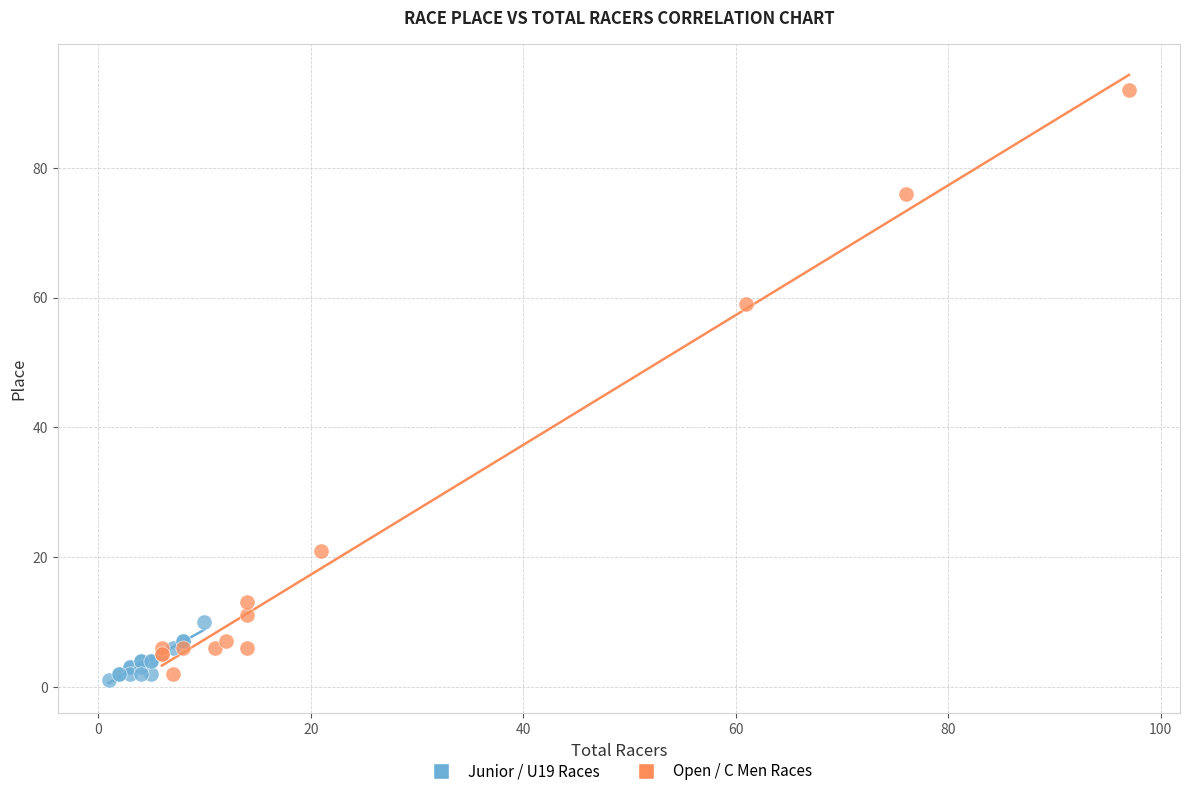

Which series reaches the maximum Y coordinate?

Open / C Men Races